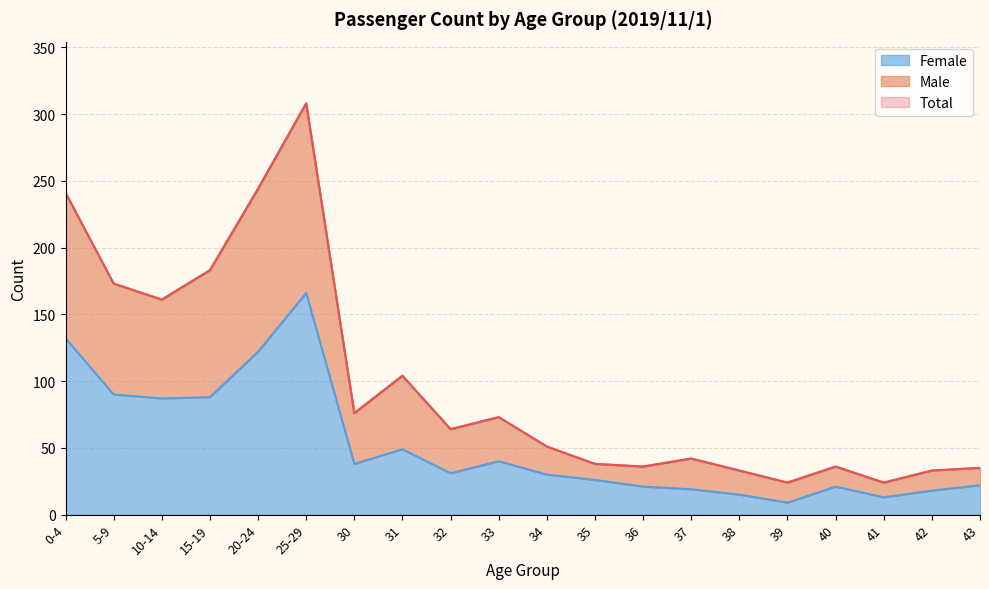

Does the chart have visible grid lines?

Yes